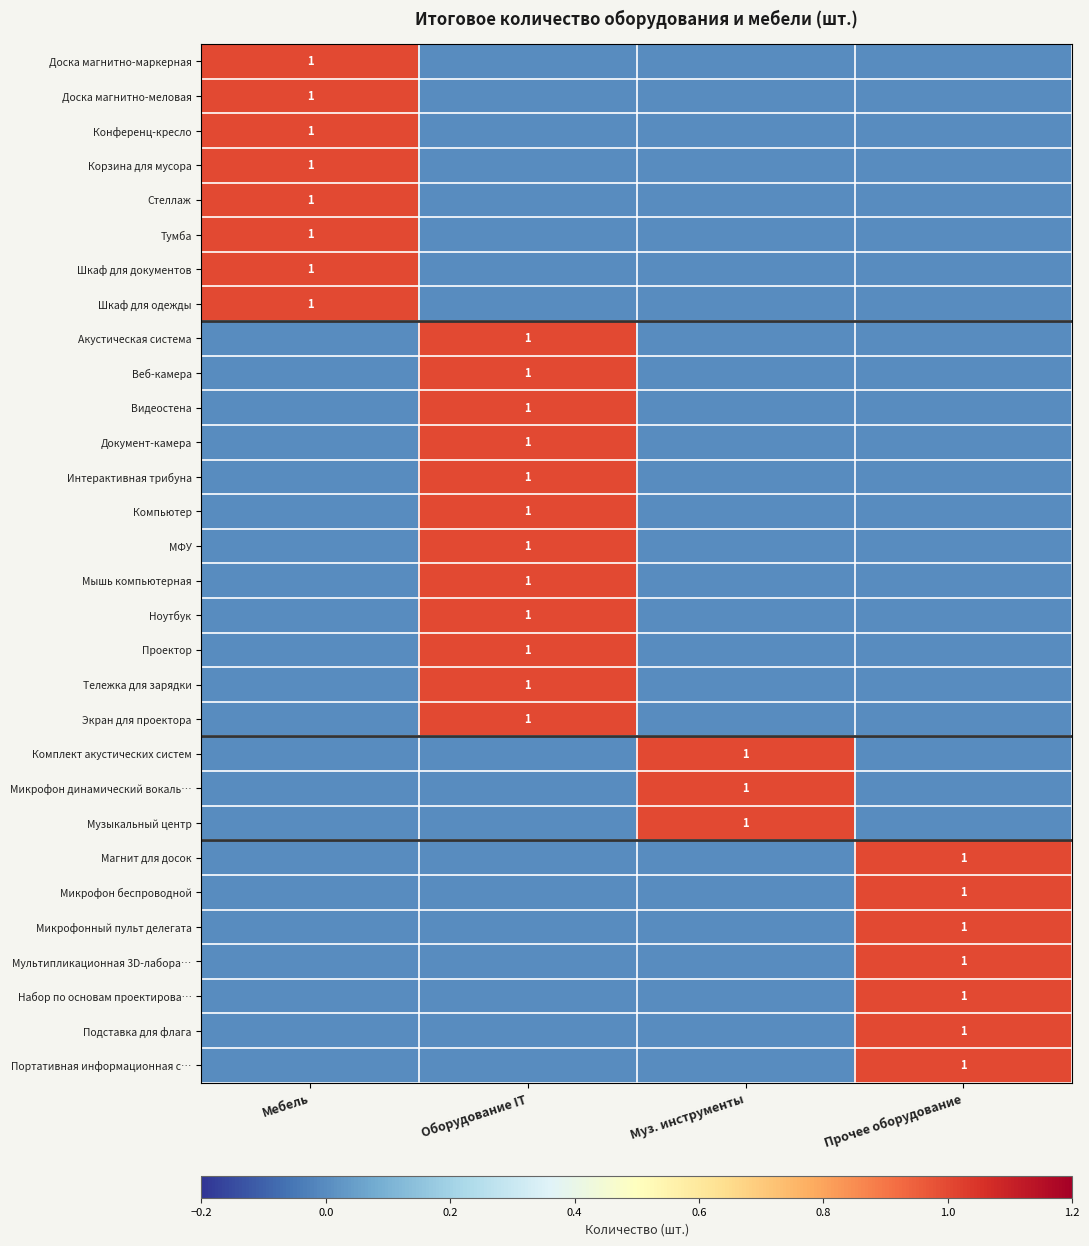

What is the spread (max minus min) of values at Оборудование IT?

1